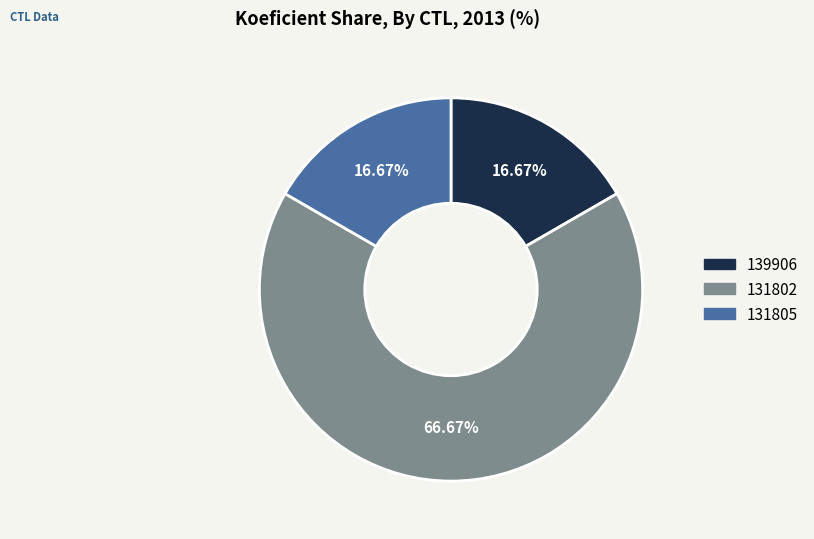

To the nearest percent, what percentage of the pie is 131802?

67%